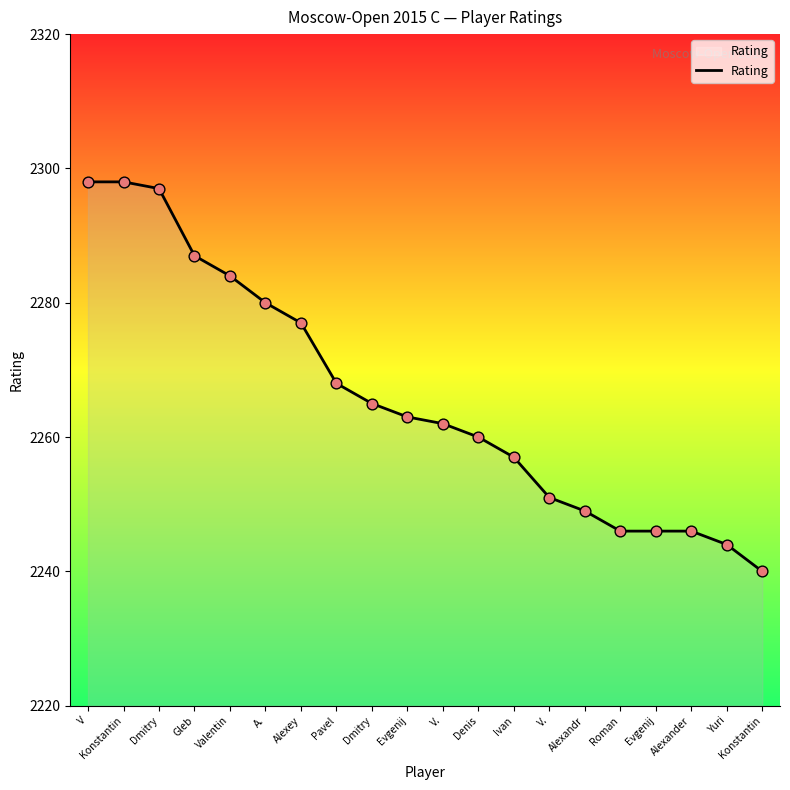

What is the ratio of the value at Alexey to the value at V.?

1.0